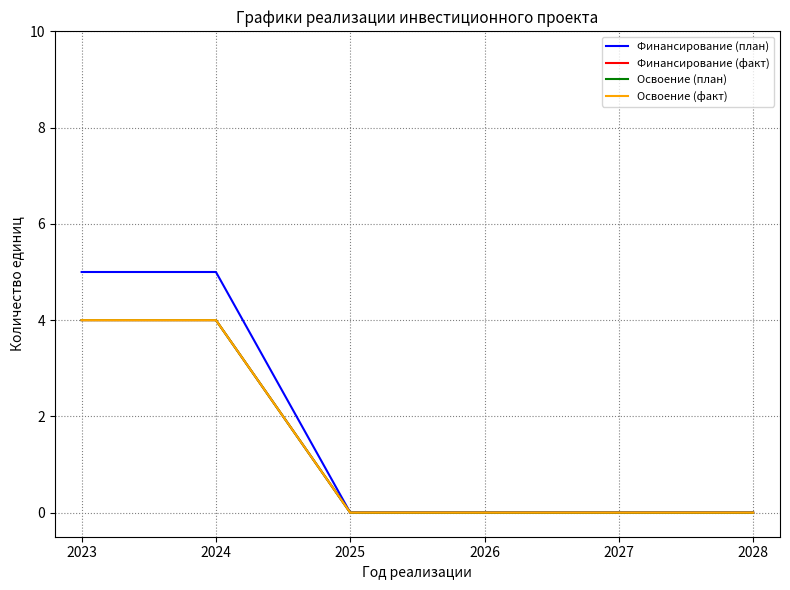

What is the average value of the Финансирование (факт) series?

1